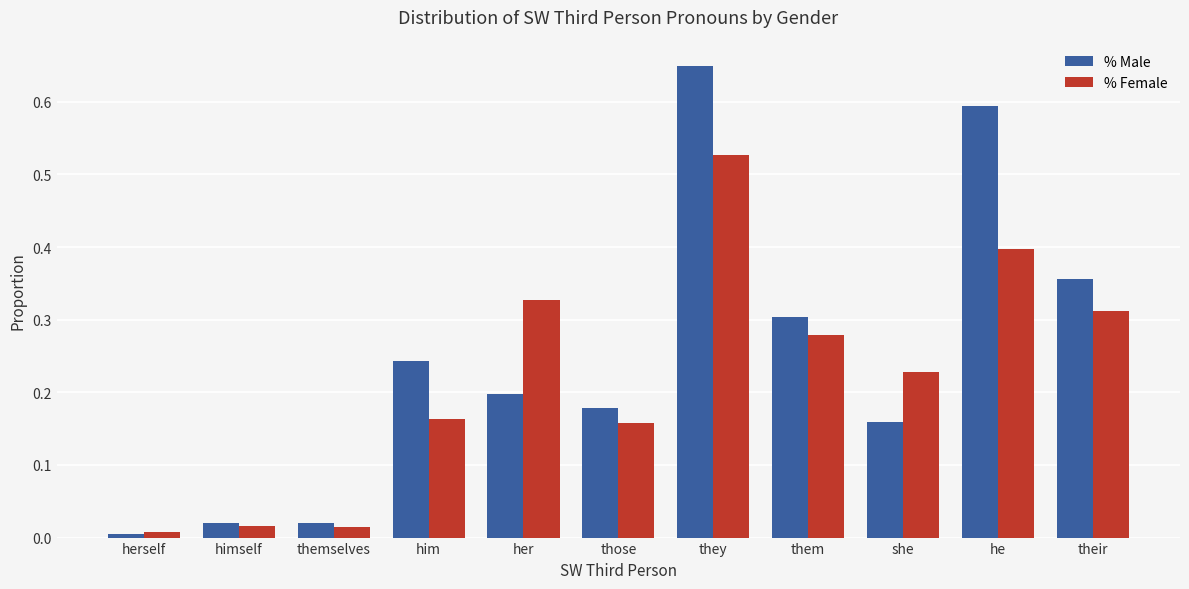

The % Male series shows 0.6 at he. True or false?

True